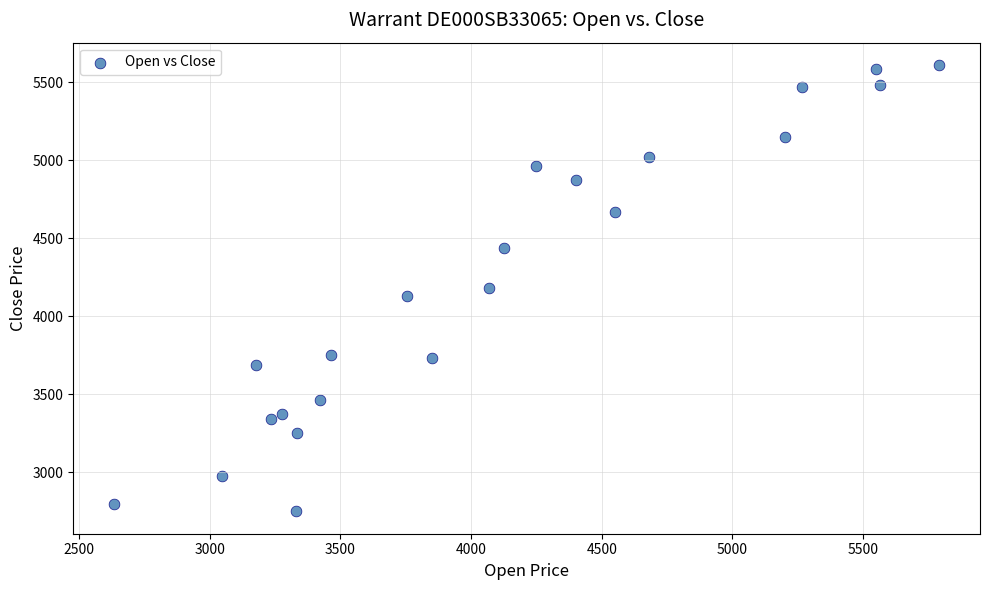

What is the range of X values (max minus min)?

3155